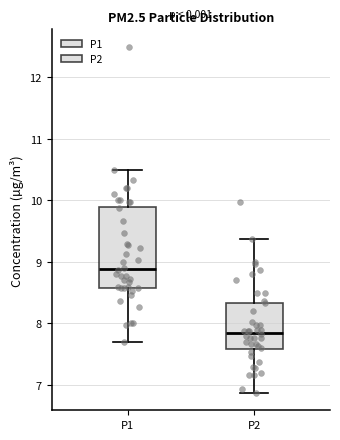

Reading left to right, read every box against the y-axis: the position of its median line, the range the box covers, and the ends of its whiskers. The values are not printed on the chart, so give them approximately, as read against the axis.

P1: median 8.9, box 8.6 to 9.9, whiskers 7.7 to 10.5
P2: median 7.9, box 7.6 to 8.3, whiskers 6.9 to 9.4